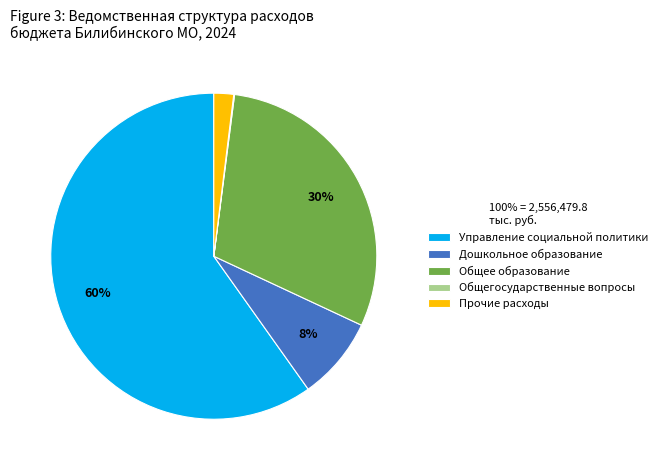

What is the largest slice in the pie chart?

Управление социальной политики